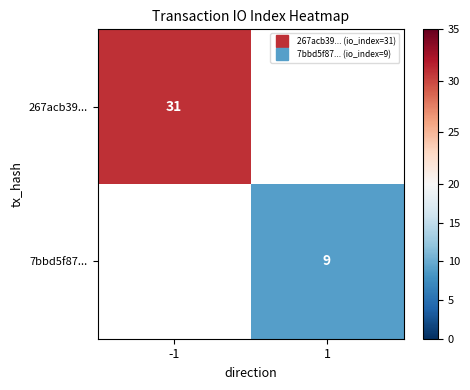

What is the minimum value for 267acb39...?

31.0